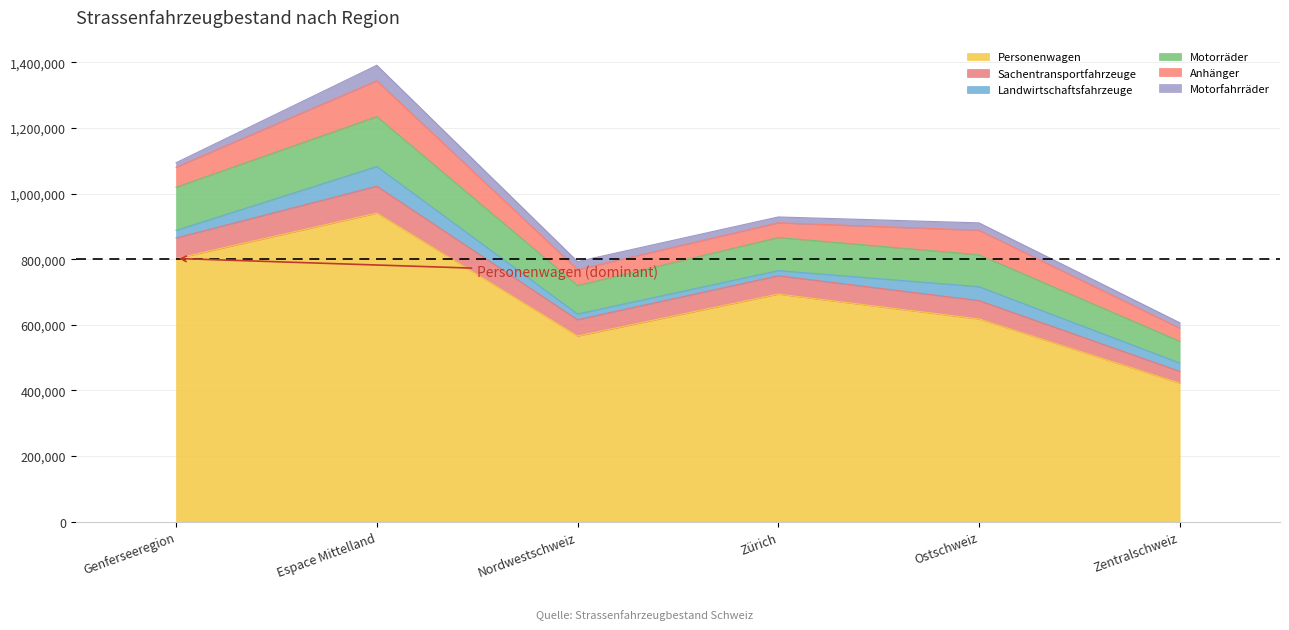

At which label does Personenwagen reach its minimum?

Zentralschweiz